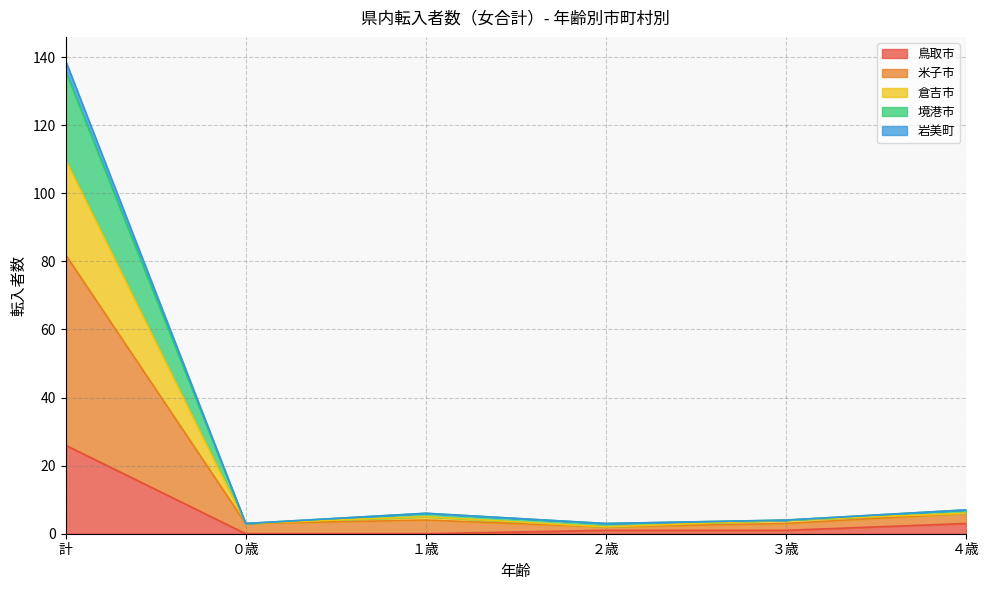

How many lines are shown in the chart?

5